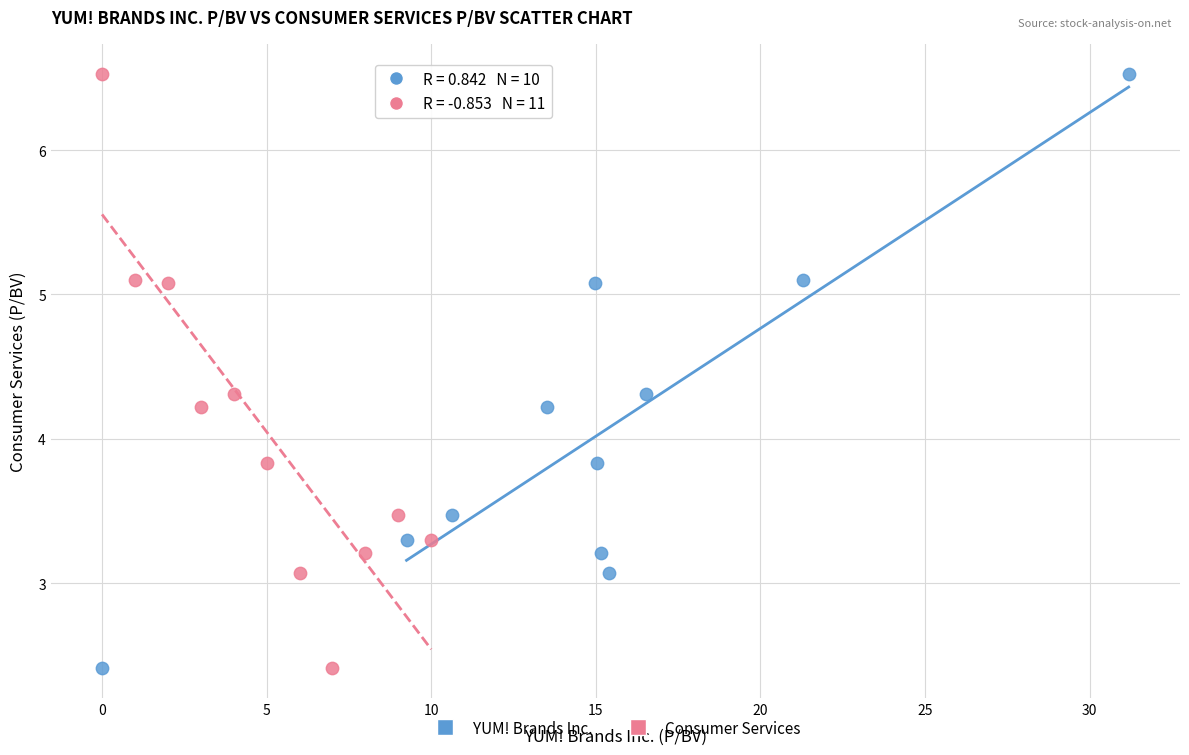

What are all the series names shown in the legend?

YUM! Brands Inc., Consumer Services